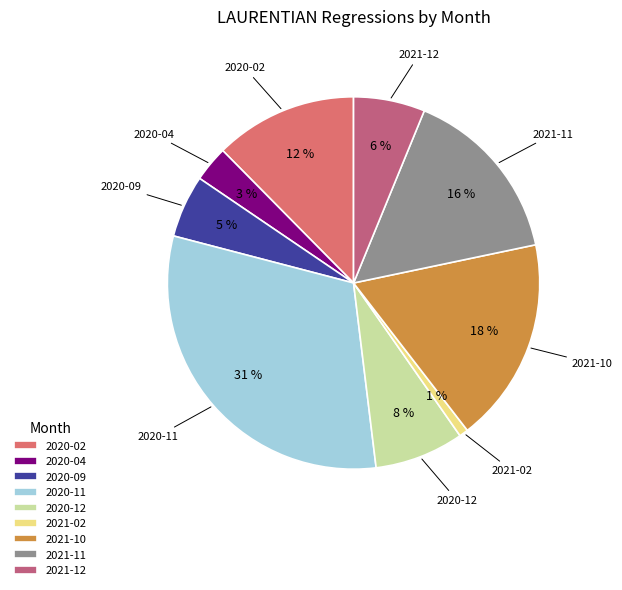

Which has a higher value, 2021-02 or 2020-02?

2020-02